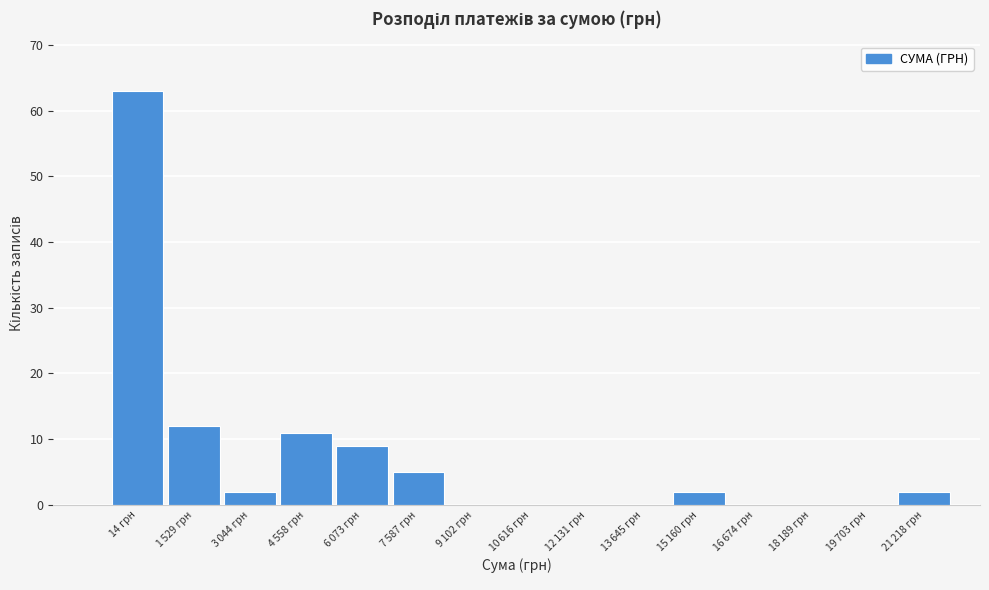

At which category does the chart reach its peak across all series?

14 грн